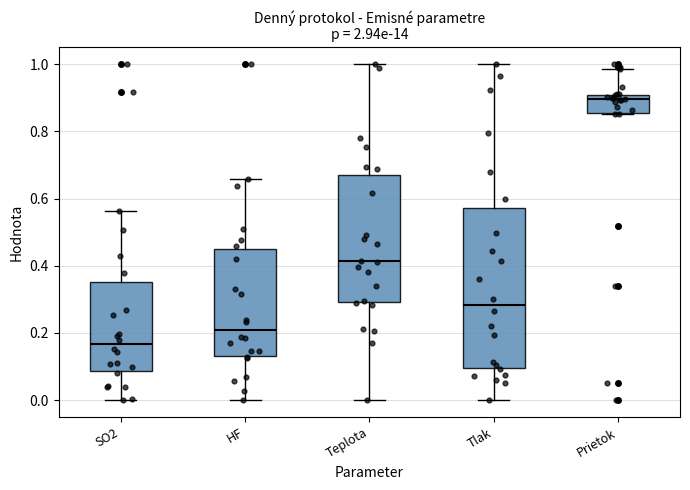

Reading left to right, transcribe this box plot: for each box, give where its median line is, the range the box spans, and where its two whiskers end, as read against the y-axis. The values are not printed on the chart, so give them approximately, as read against the axis.

SO2: median 0.16, box 0.08 to 0.36, whiskers 0.00 to 0.56
HF: median 0.22, box 0.14 to 0.44, whiskers 0.00 to 0.66
Teplota: median 0.42, box 0.30 to 0.66, whiskers 0.00 to 1.00
Tlak: median 0.28, box 0.10 to 0.58, whiskers 0.00 to 1.00
Prietok: median 0.90 (just below the box's upper edge), box 0.86 to 0.90, whiskers 0.86 to 0.98